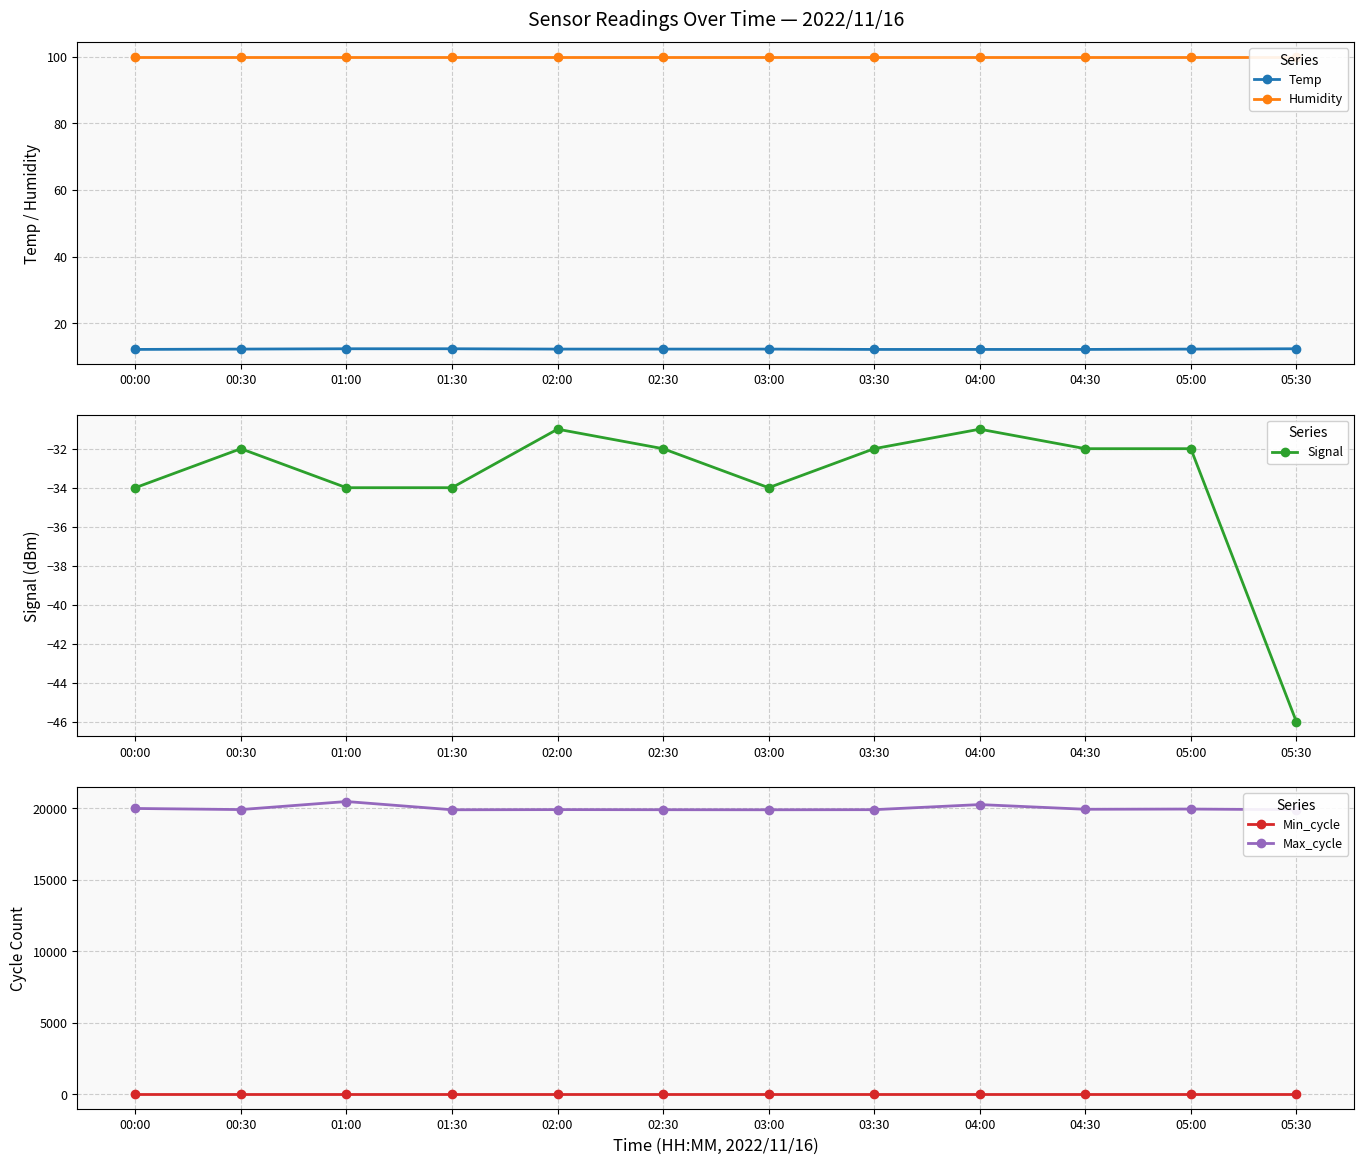

Which series has the largest range (max minus min)?

Max_cycle